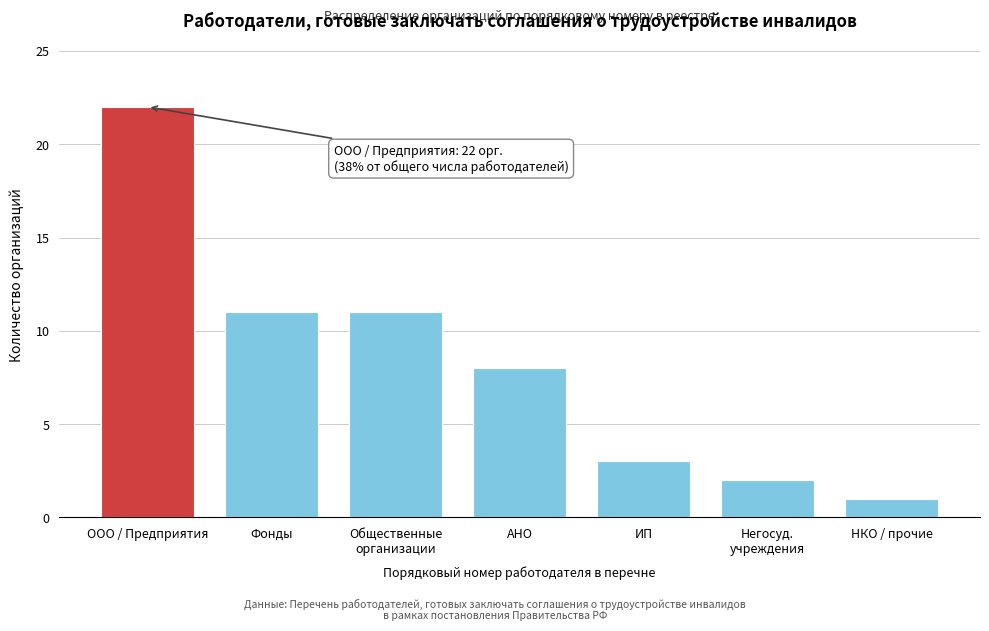

Reading right to left, extract all data points from this chart.

1	2	3	8	11	11	22